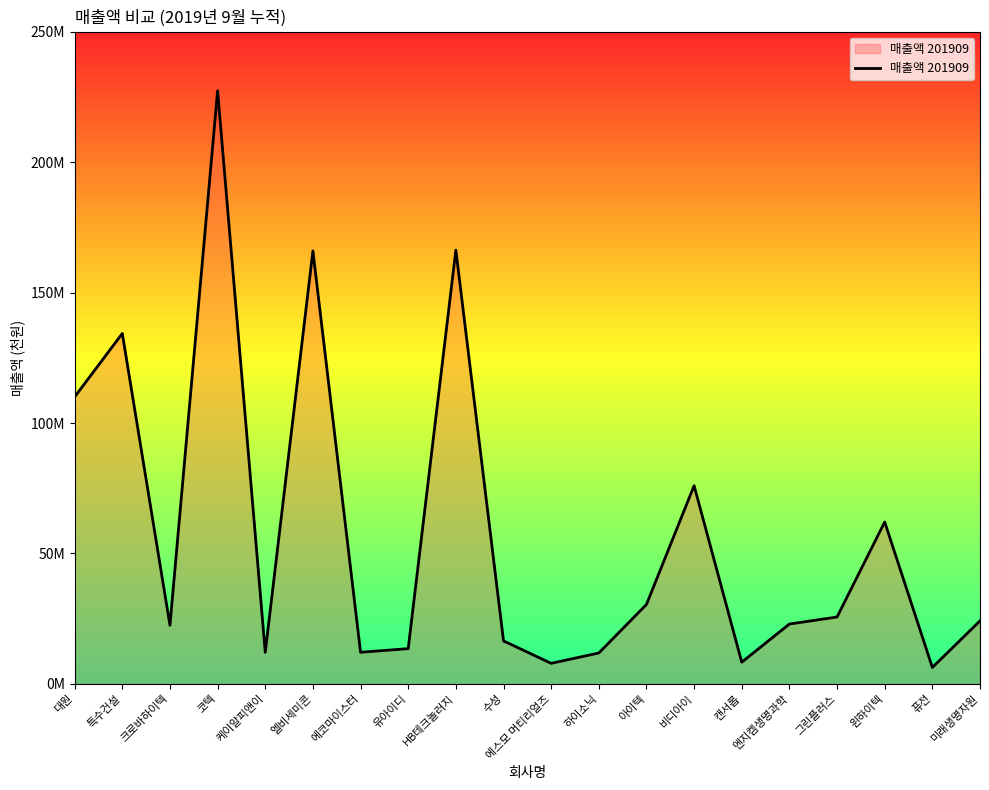

Does the chart display data point markers on the line(s)?

No